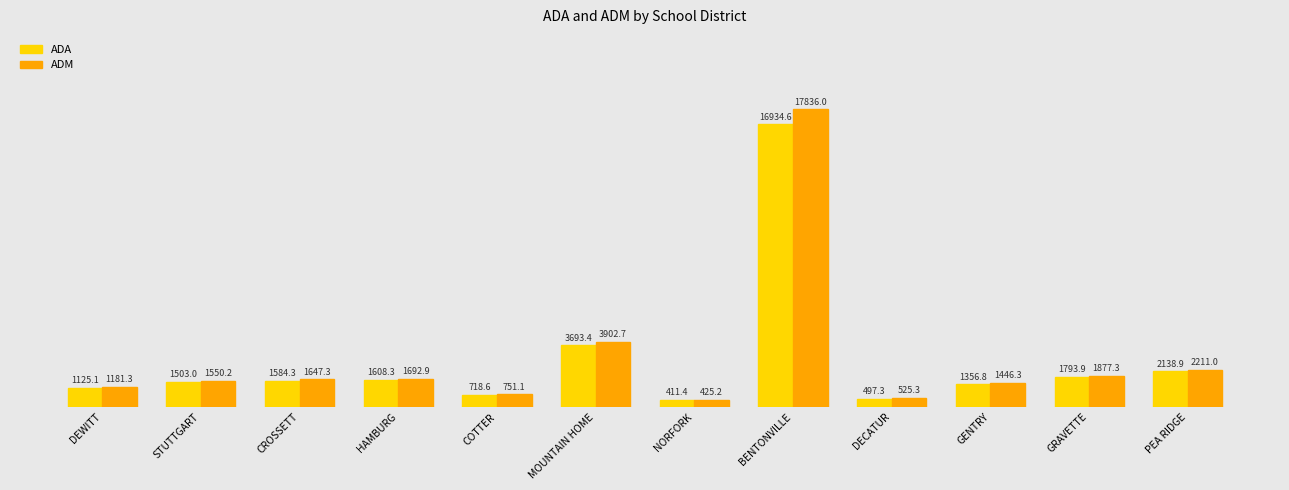

List the labels in order of ADM value, smallest first.

NORFORK, DECATUR, COTTER, DEWITT, GENTRY, STUTTGART, CROSSETT, HAMBURG, GRAVETTE, PEA RIDGE, MOUNTAIN HOME, BENTONVILLE